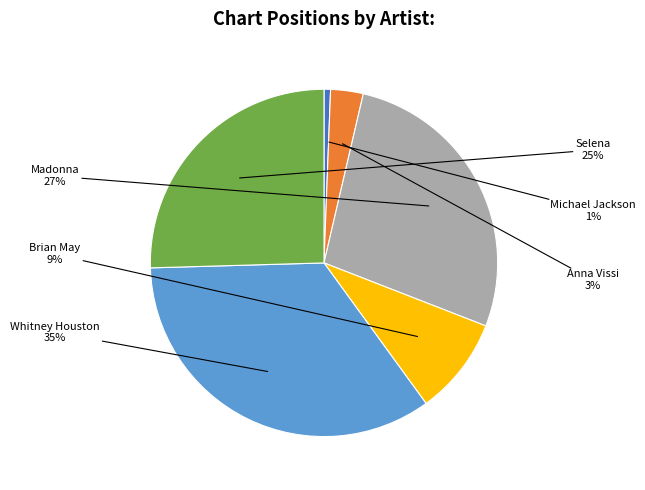

Is there a majority slice in this chart?

No